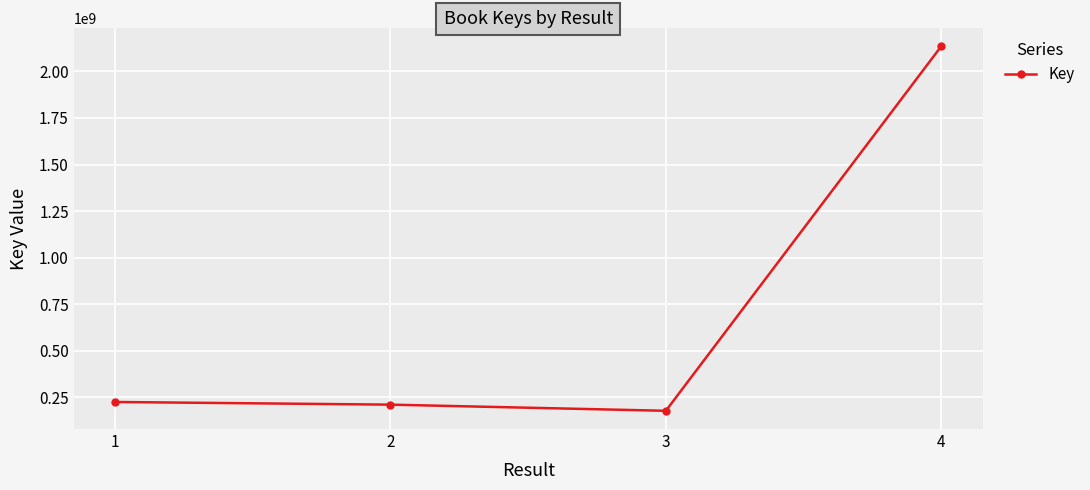

What is the sum of the values at 4 and 1?

2360476819